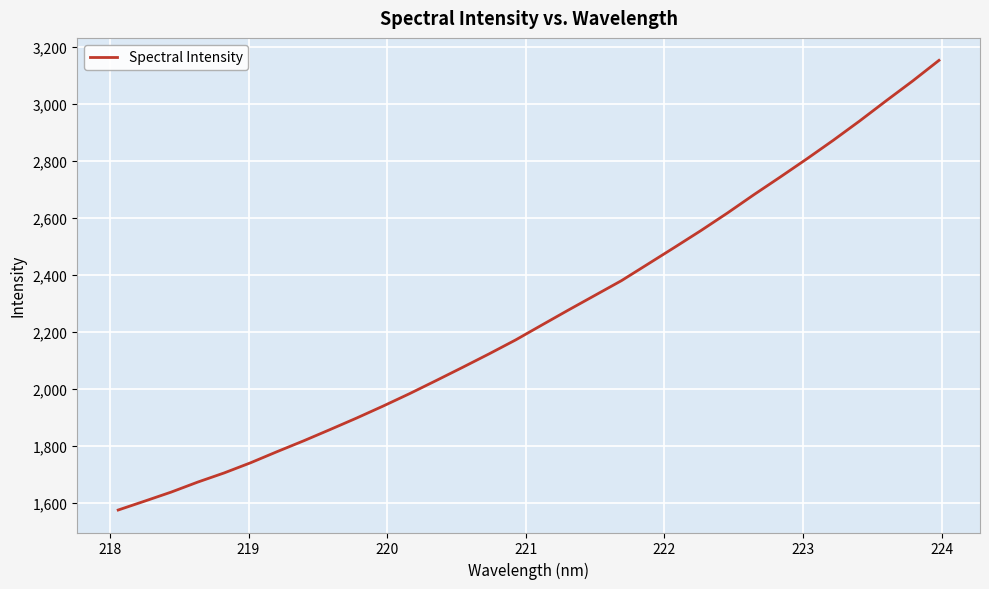

How many values exceed 2224?

16